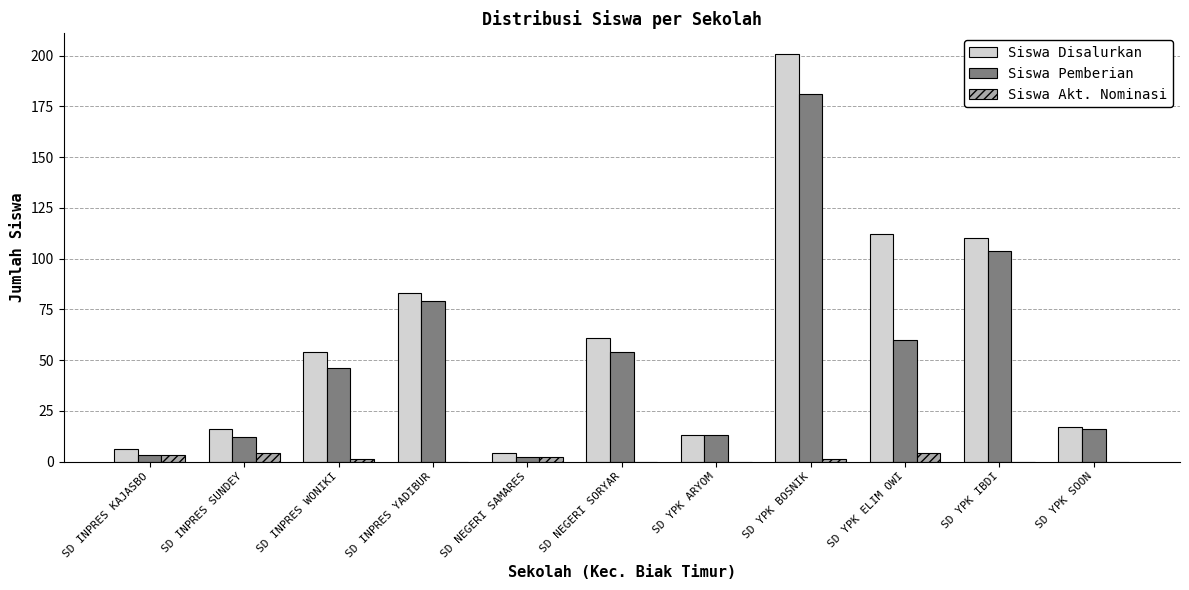

True or false: Siswa Pemberian has a value of 68 at SD INPRES WONIKI.

False